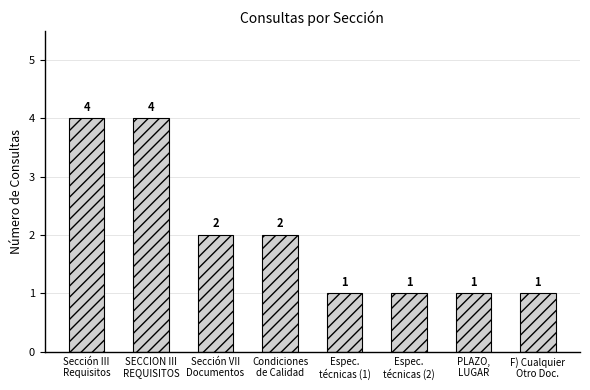

Count the values in the range 1 to 4.

8